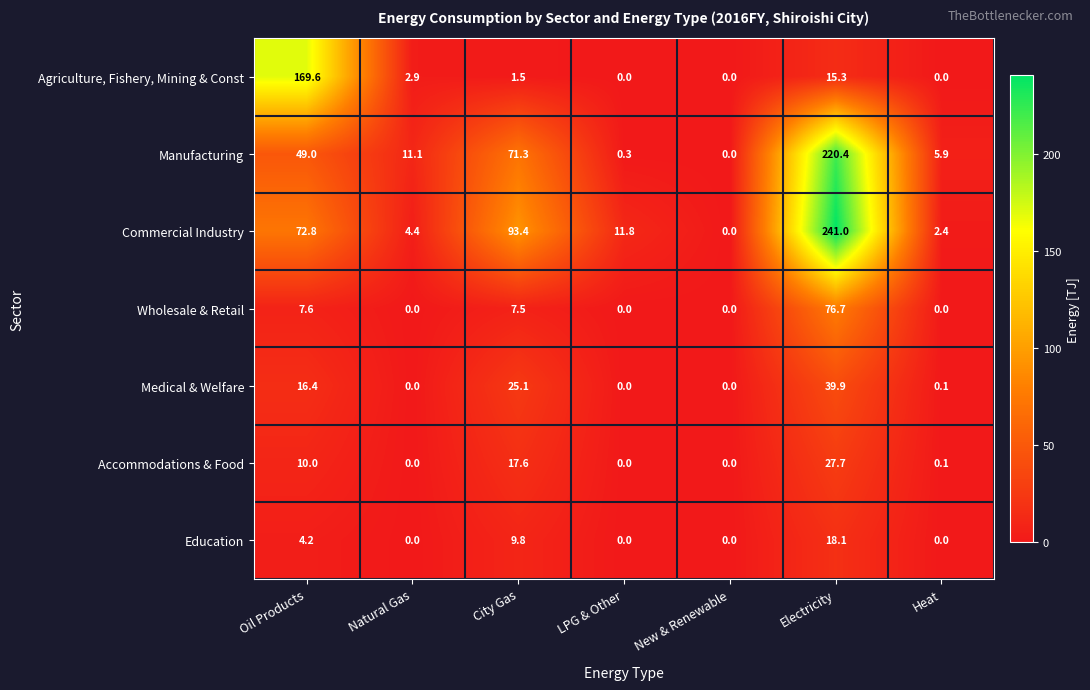

Rank the series by their maximum value, from highest to lowest.

Commercial Industry, Manufacturing, Agriculture, Fishery, Mining & Const, Wholesale & Retail, Medical & Welfare, Accommodations & Food, Education